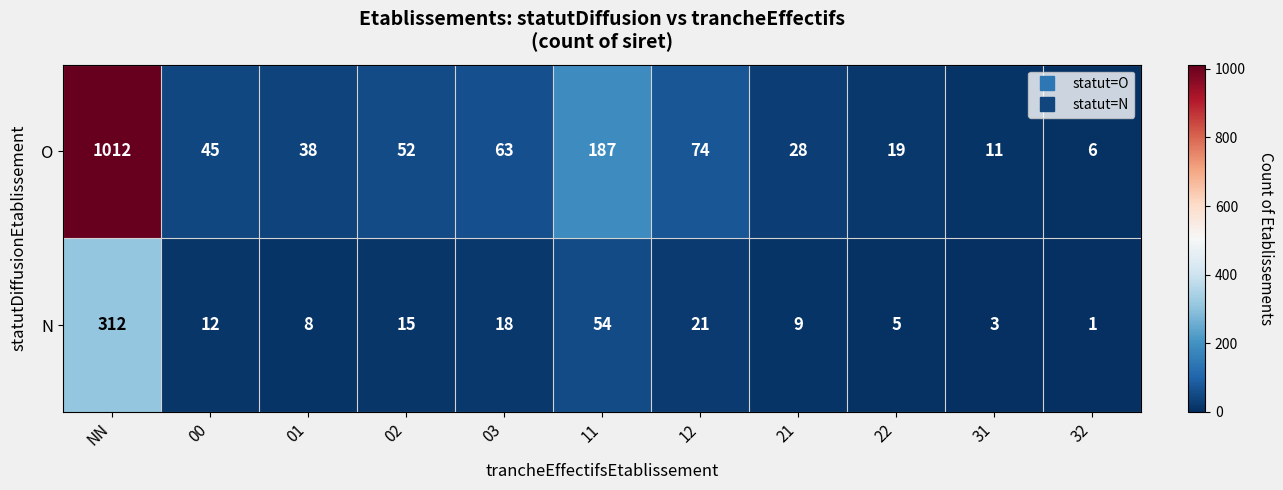

True or false: O has a value of 74 at 12.

True